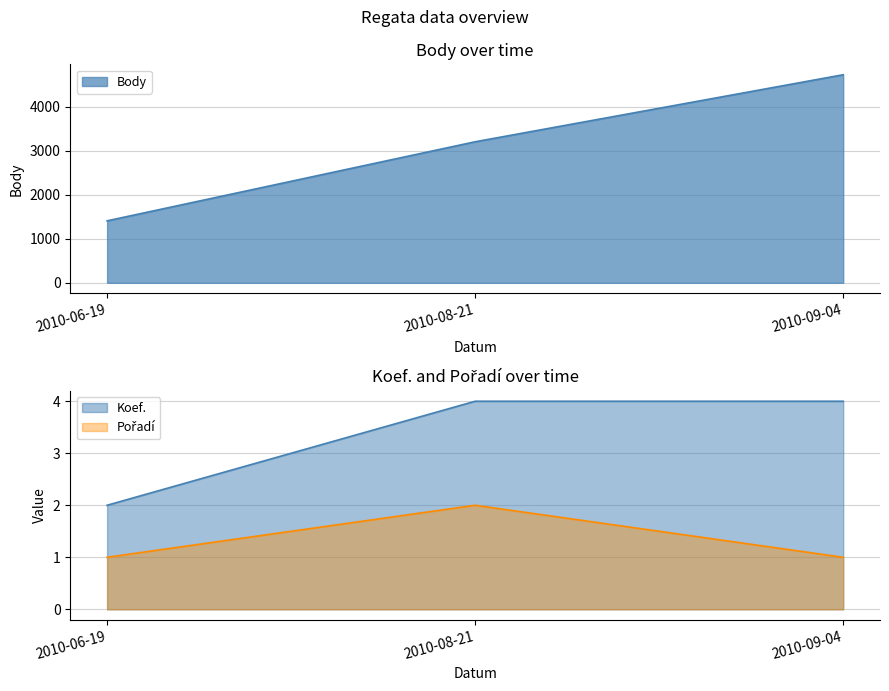

Reading left to right, what are all the values shown in this chart?

Body: 1406	3200	4721
Koef.: 2	4	4
Pořadí: 1	2	1